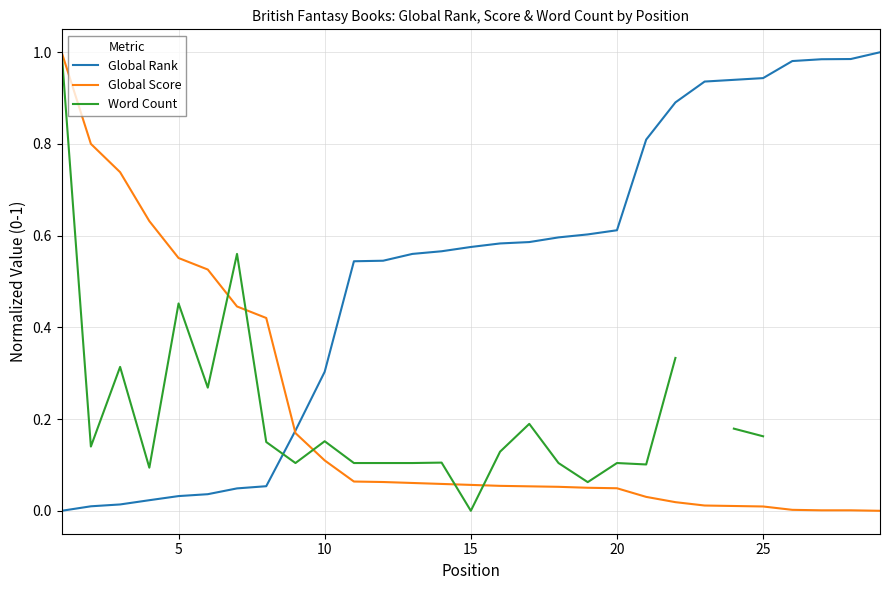

Which series has the widest spread of values?

Global Rank